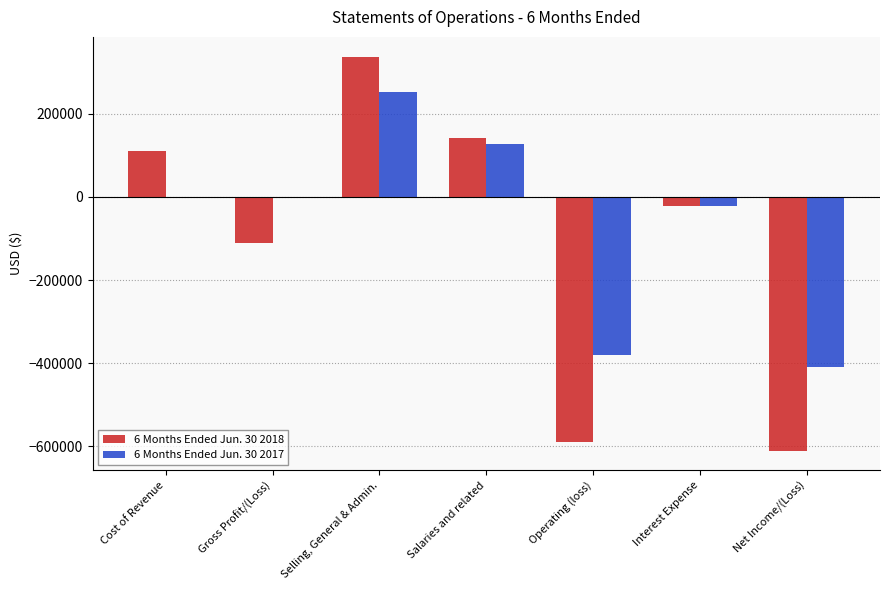

Between Salaries and related and Operating (loss), which series saw the biggest shift?

6 Months Ended Jun. 30 2018